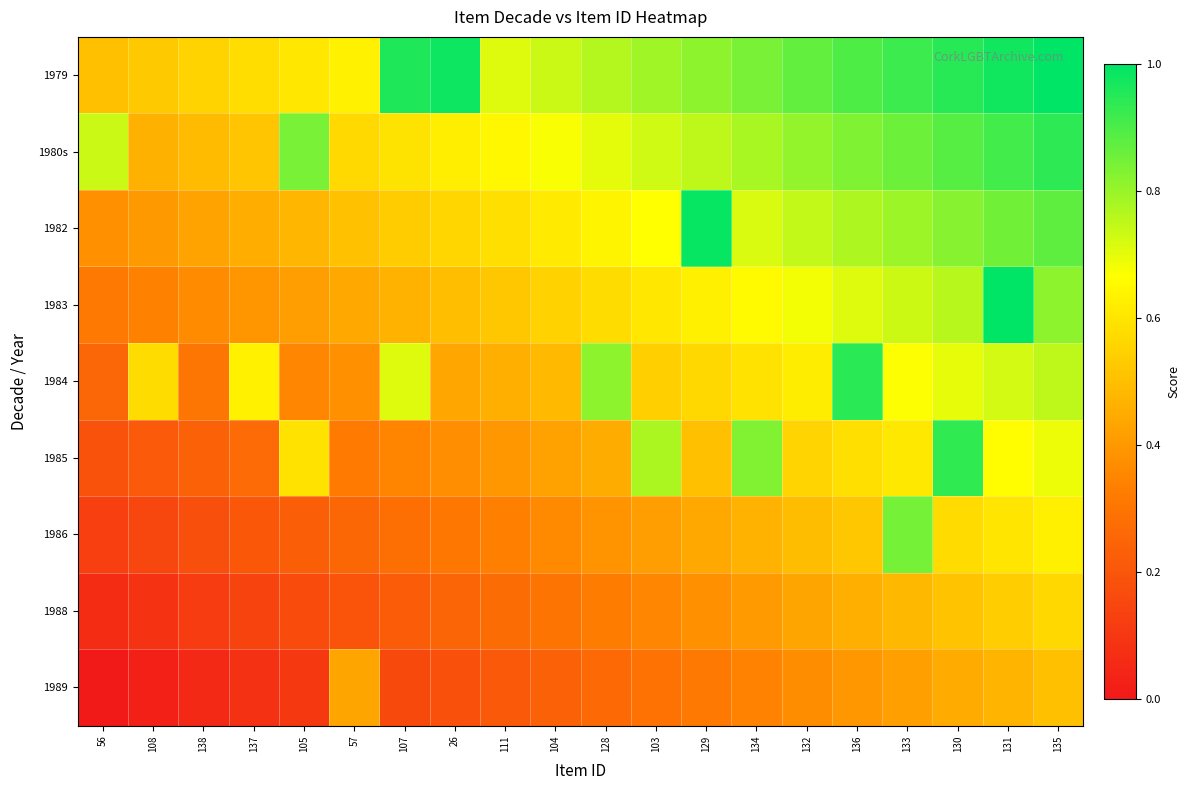

Reading right to left, list all the values displayed in this chart.

1979: 135=1.0	131=1.0	130=0.9	133=0.9	136=0.9	132=0.9	134=0.8	129=0.8	103=0.8	128=0.8	104=0.7	111=0.7	26=1.0	107=1.0	57=0.6	105=0.6	137=0.6	138=0.6	108=0.5	56=0.5
1980s: 135=0.9	131=0.9	130=0.9	133=0.9	136=0.8	132=0.8	134=0.8	129=0.8	103=0.7	128=0.7	104=0.7	111=0.6	26=0.6	107=0.6	57=0.6	105=0.8	137=0.5	138=0.5	108=0.5	56=0.7
1982: 135=0.9	131=0.8	130=0.8	133=0.8	136=0.8	132=0.7	134=0.7	129=1.0	103=0.7	128=0.6	104=0.6	111=0.6	26=0.6	107=0.5	57=0.5	105=0.5	137=0.5	138=0.4	108=0.4	56=0.4
1983: 135=0.8	131=1.0	130=0.8	133=0.7	136=0.7	132=0.7	134=0.7	129=0.6	103=0.6	128=0.6	104=0.5	111=0.5	26=0.5	107=0.5	57=0.4	105=0.4	137=0.4	138=0.4	108=0.3	56=0.3
1984: 135=0.8	131=0.7	130=0.7	133=0.7	136=0.9	132=0.6	134=0.6	129=0.6	103=0.5	128=0.8	104=0.5	111=0.5	26=0.4	107=0.7	57=0.4	105=0.4	137=0.6	138=0.3	108=0.6	56=0.2
1985: 135=0.7	131=0.7	130=0.9	133=0.6	136=0.6	132=0.6	134=0.8	129=0.5	103=0.8	128=0.5	104=0.4	111=0.4	26=0.4	107=0.3	57=0.3	105=0.6	137=0.3	138=0.2	108=0.2	56=0.2
1986: 135=0.6	131=0.6	130=0.6	133=0.8	136=0.5	132=0.5	134=0.5	129=0.4	103=0.4	128=0.4	104=0.4	111=0.3	26=0.3	107=0.3	57=0.3	105=0.2	137=0.2	138=0.2	108=0.2	56=0.1
1988: 135=0.6	131=0.5	130=0.5	133=0.5	136=0.5	132=0.4	134=0.4	129=0.4	103=0.4	128=0.3	104=0.3	111=0.3	26=0.2	107=0.2	57=0.2	105=0.2	137=0.1	138=0.1	108=0.1	56=0.1
1989: 135=0.5	131=0.5	130=0.4	133=0.4	136=0.4	132=0.4	134=0.3	129=0.3	103=0.3	128=0.3	104=0.2	111=0.2	26=0.2	107=0.2	57=0.4	105=0.1	137=0.1	138=0.1	108=0.0	56=0.0